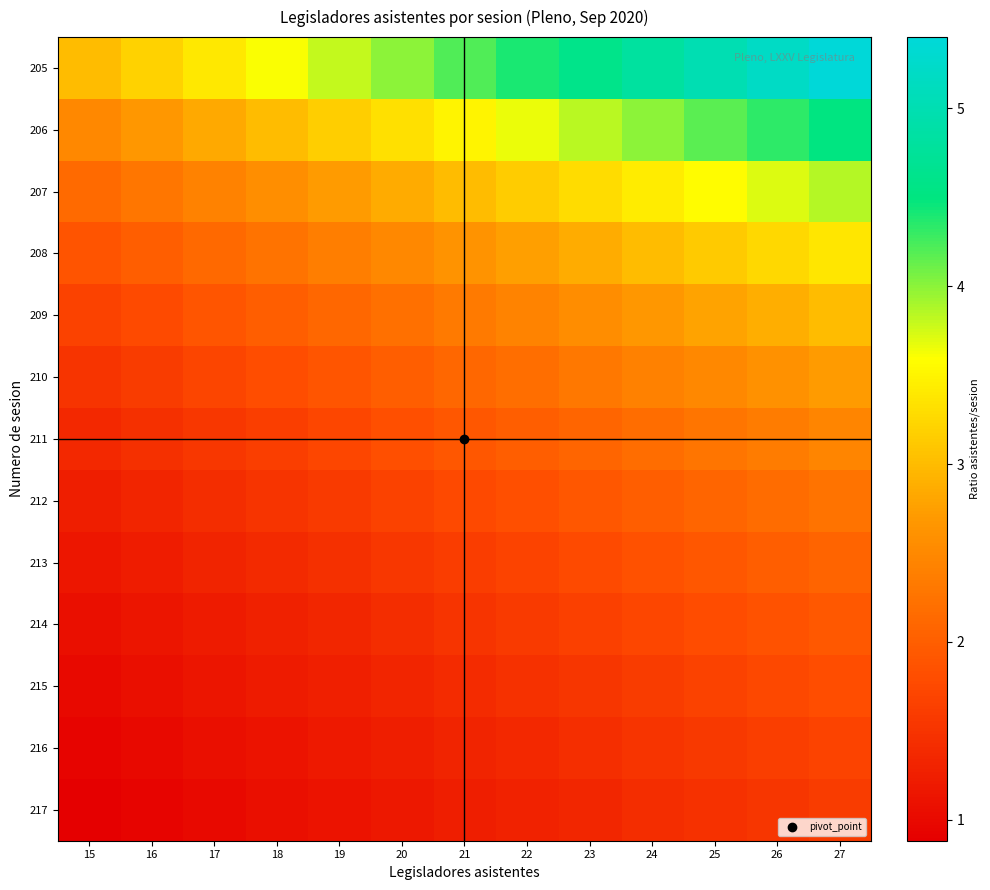

Which category has the highest value across all series?

27